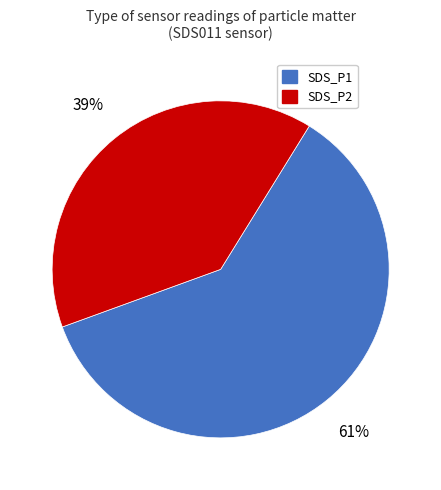

Which category has the biggest portion of the pie?

SDS_P1